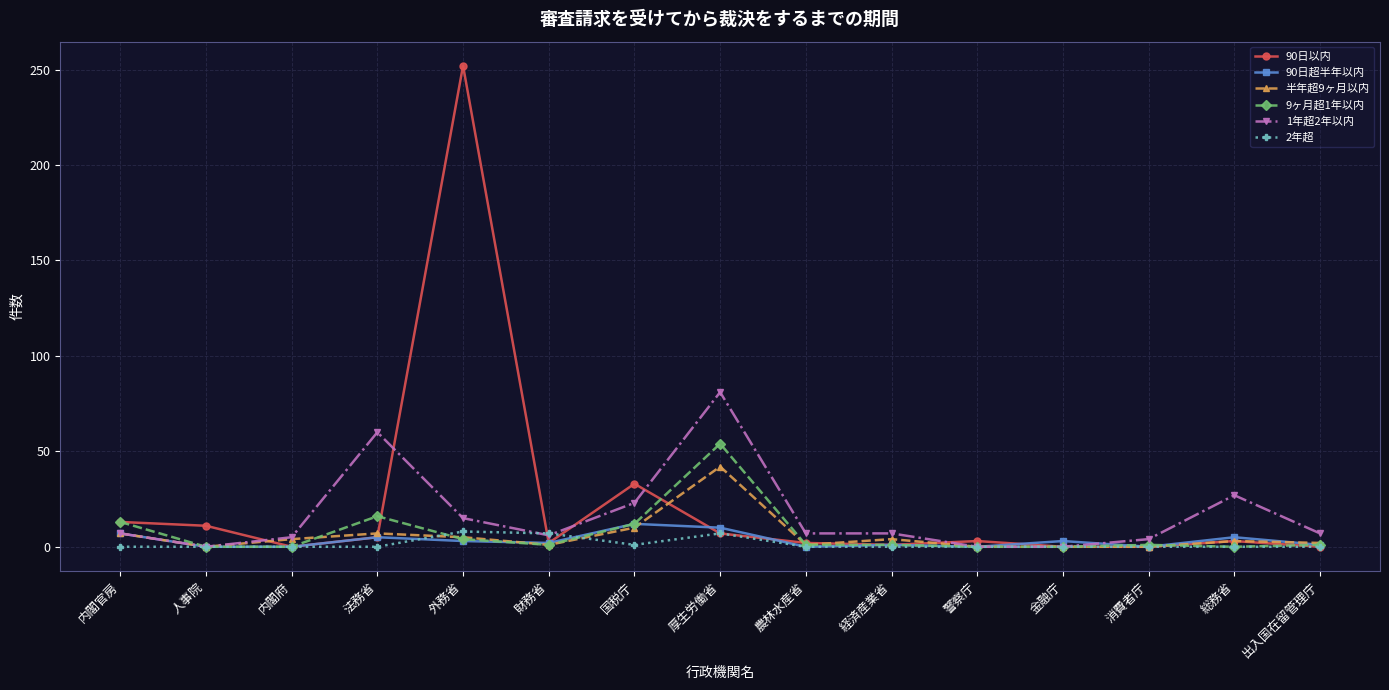

Which series has the largest range (max minus min)?

90日以内